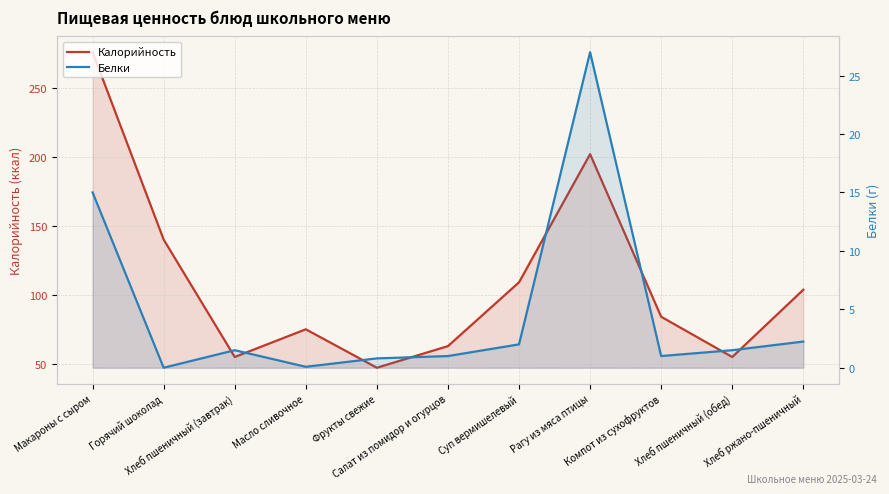

What position from the right is Хлеб ржано-пшеничный?

1